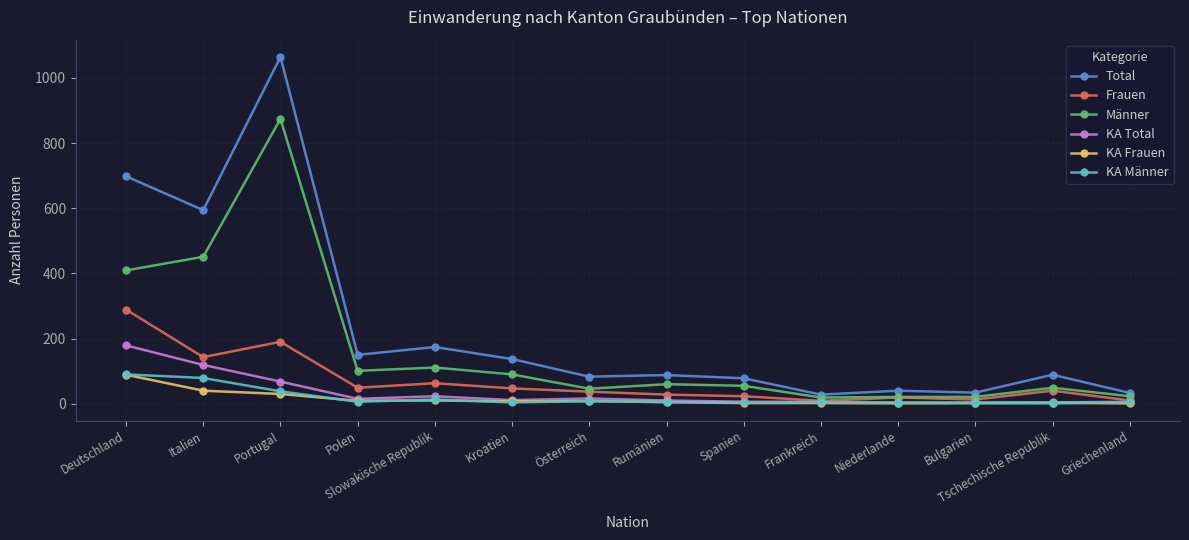

True or false: Total has more than 2 points higher than both neighbors.

True